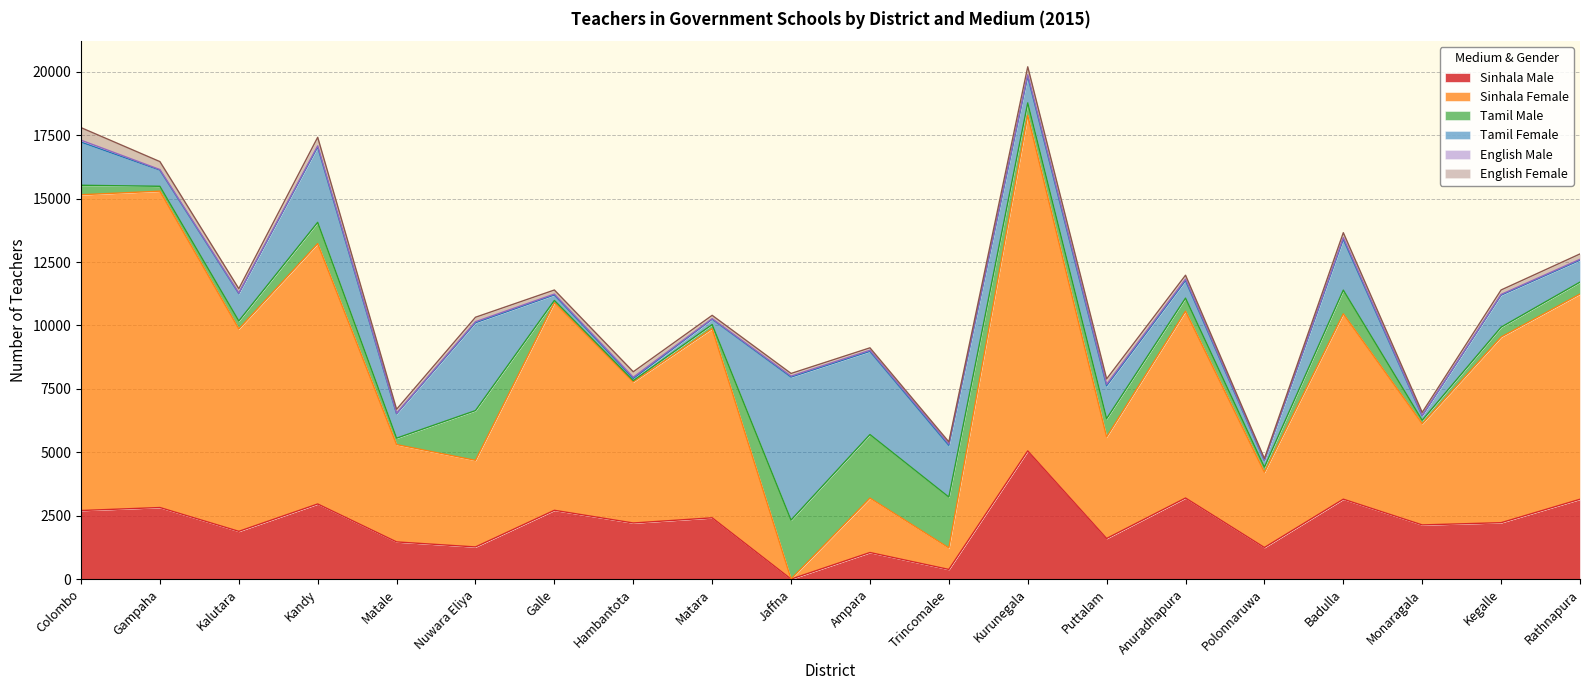

How many interior local valleys does the Sinhala Male series have?

8